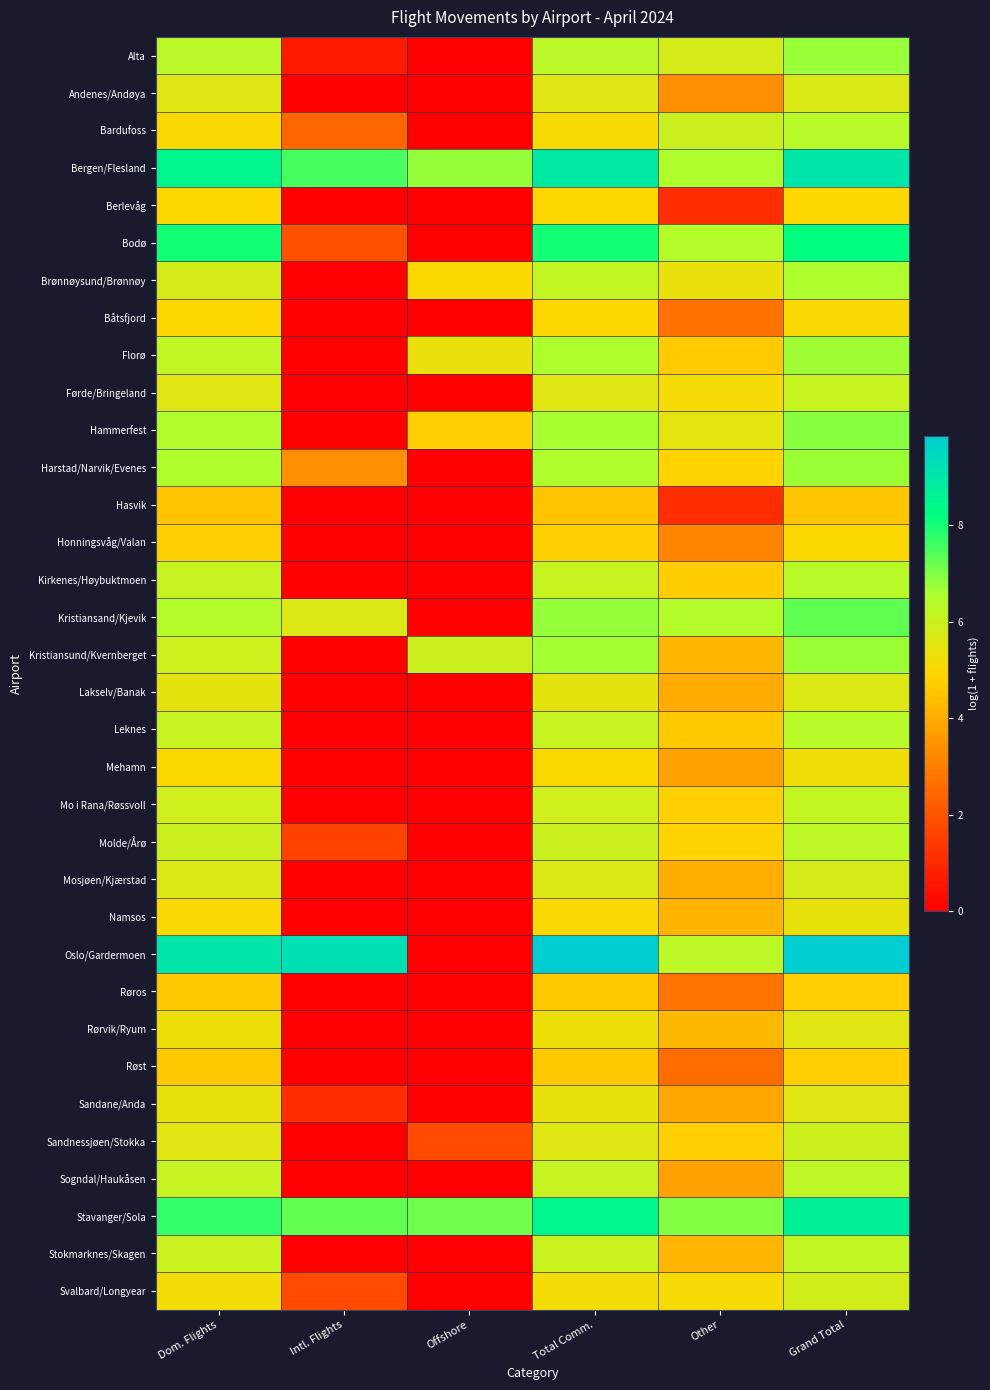

Reading left to right, transcribe all the data shown in this chart.

Alta: Dom. Flights=6.3	Intl. Flights=0.7	Offshore=0.0	Total Comm.=6.3	Other=5.8	Grand Total=6.8
Andenes/Andøya: Dom. Flights=5.6	Intl. Flights=0.0	Offshore=0.0	Total Comm.=5.6	Other=3.4	Grand Total=5.7
Bardufoss: Dom. Flights=5.0	Intl. Flights=2.4	Offshore=0.0	Total Comm.=5.1	Other=6.0	Grand Total=6.3
Bergen/Flesland: Dom. Flights=8.5	Intl. Flights=7.5	Offshore=6.8	Total Comm.=8.9	Other=6.5	Grand Total=9.0
Berlevåg: Dom. Flights=4.9	Intl. Flights=0.0	Offshore=0.0	Total Comm.=4.9	Other=1.1	Grand Total=5.0
Bodø: Dom. Flights=8.0	Intl. Flights=1.9	Offshore=0.0	Total Comm.=8.0	Other=6.4	Grand Total=8.2
Brønnøysund/Brønnøy: Dom. Flights=5.8	Intl. Flights=0.0	Offshore=5.0	Total Comm.=6.1	Other=5.4	Grand Total=6.5
Båtsfjord: Dom. Flights=4.9	Intl. Flights=0.0	Offshore=0.0	Total Comm.=4.9	Other=2.7	Grand Total=5.0
Florø: Dom. Flights=6.2	Intl. Flights=0.0	Offshore=5.4	Total Comm.=6.5	Other=4.7	Grand Total=6.7
Førde/Bringeland: Dom. Flights=5.6	Intl. Flights=0.0	Offshore=0.0	Total Comm.=5.6	Other=5.1	Grand Total=6.1
Hammerfest: Dom. Flights=6.5	Intl. Flights=0.0	Offshore=4.7	Total Comm.=6.6	Other=5.5	Grand Total=6.9
Harstad/Narvik/Evenes: Dom. Flights=6.5	Intl. Flights=3.4	Offshore=0.0	Total Comm.=6.5	Other=4.8	Grand Total=6.7
Hasvik: Dom. Flights=4.5	Intl. Flights=0.0	Offshore=0.0	Total Comm.=4.5	Other=1.1	Grand Total=4.6
Honningsvåg/Valan: Dom. Flights=4.8	Intl. Flights=0.0	Offshore=0.0	Total Comm.=4.8	Other=3.1	Grand Total=5.0
Kirkenes/Høybuktmoen: Dom. Flights=6.1	Intl. Flights=0.0	Offshore=0.0	Total Comm.=6.1	Other=4.7	Grand Total=6.3
Kristiansand/Kjevik: Dom. Flights=6.4	Intl. Flights=5.6	Offshore=0.0	Total Comm.=6.8	Other=6.4	Grand Total=7.3
Kristiansund/Kvernberget: Dom. Flights=5.9	Intl. Flights=0.0	Offshore=6.0	Total Comm.=6.6	Other=4.2	Grand Total=6.7
Lakselv/Banak: Dom. Flights=5.5	Intl. Flights=0.0	Offshore=0.0	Total Comm.=5.5	Other=4.0	Grand Total=5.7
Leknes: Dom. Flights=6.1	Intl. Flights=0.0	Offshore=0.0	Total Comm.=6.1	Other=4.7	Grand Total=6.3
Mehamn: Dom. Flights=5.0	Intl. Flights=0.0	Offshore=0.0	Total Comm.=5.0	Other=3.8	Grand Total=5.2
Mo i Rana/Røssvoll: Dom. Flights=5.9	Intl. Flights=0.0	Offshore=0.0	Total Comm.=5.9	Other=4.8	Grand Total=6.1
Molde/Årø: Dom. Flights=6.0	Intl. Flights=1.6	Offshore=0.0	Total Comm.=6.0	Other=4.9	Grand Total=6.3
Mosjøen/Kjærstad: Dom. Flights=5.6	Intl. Flights=0.0	Offshore=0.0	Total Comm.=5.6	Other=4.0	Grand Total=5.8
Namsos: Dom. Flights=5.0	Intl. Flights=0.0	Offshore=0.0	Total Comm.=5.0	Other=4.2	Grand Total=5.4
Oslo/Gardermoen: Dom. Flights=9.0	Intl. Flights=9.2	Offshore=0.0	Total Comm.=9.8	Other=6.2	Grand Total=9.9
Røros: Dom. Flights=4.6	Intl. Flights=0.0	Offshore=0.0	Total Comm.=4.6	Other=2.8	Grand Total=4.8
Rørvik/Ryum: Dom. Flights=5.3	Intl. Flights=0.0	Offshore=0.0	Total Comm.=5.3	Other=4.3	Grand Total=5.6
Røst: Dom. Flights=4.6	Intl. Flights=0.0	Offshore=0.0	Total Comm.=4.6	Other=2.6	Grand Total=4.7
Sandane/Anda: Dom. Flights=5.4	Intl. Flights=1.1	Offshore=0.0	Total Comm.=5.4	Other=3.9	Grand Total=5.6
Sandnessjøen/Stokka: Dom. Flights=5.5	Intl. Flights=0.0	Offshore=1.8	Total Comm.=5.6	Other=4.8	Grand Total=5.9
Sogndal/Haukåsen: Dom. Flights=6.1	Intl. Flights=0.0	Offshore=0.0	Total Comm.=6.1	Other=3.7	Grand Total=6.2
Stavanger/Sola: Dom. Flights=7.7	Intl. Flights=7.3	Offshore=7.1	Total Comm.=8.5	Other=7.0	Grand Total=8.7
Stokmarknes/Skagen: Dom. Flights=6.0	Intl. Flights=0.0	Offshore=0.0	Total Comm.=6.0	Other=4.2	Grand Total=6.2
Svalbard/Longyear: Dom. Flights=5.1	Intl. Flights=1.8	Offshore=0.0	Total Comm.=5.2	Other=5.1	Grand Total=5.8